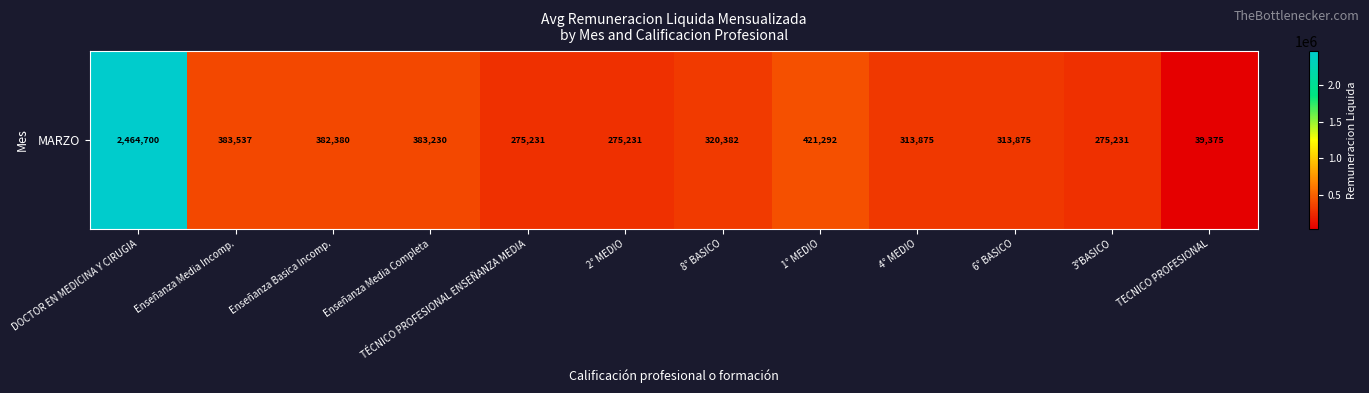

Rank the categories by value from highest to lowest.

DOCTOR EN MEDICINA Y CIRUGIA, 1° MEDIO, Enseñanza Media Incomp., Enseñanza Media Completa, Enseñanza Basica Incomp., 8° BASICO, 4° MEDIO, 6° BASICO, TÉCNICO PROFESIONAL ENSEÑANZA MEDIA, 2° MEDIO, 3°BASICO, TECNICO PROFESIONAL